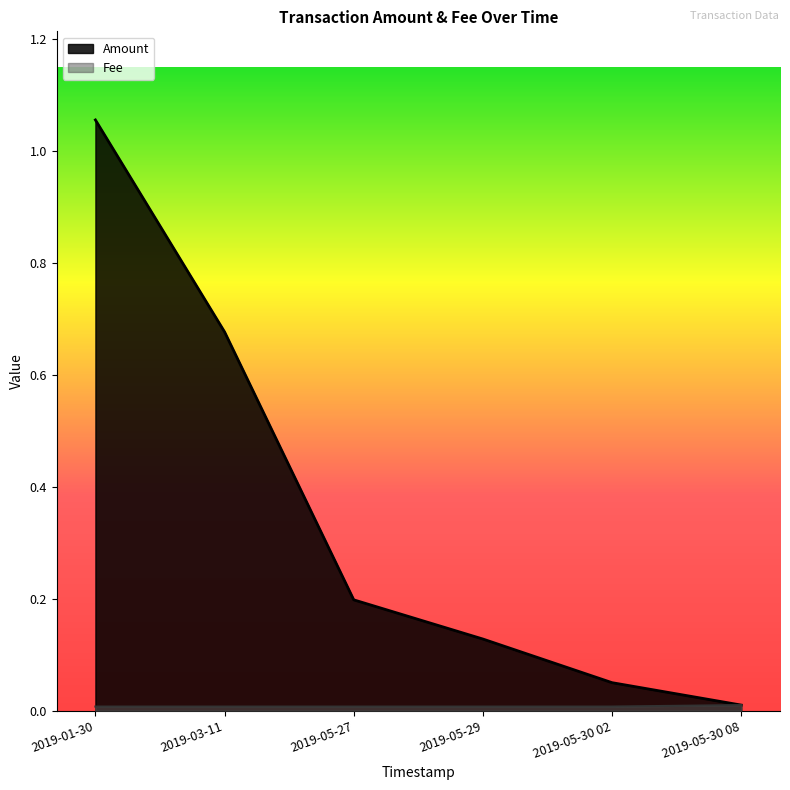

What is the value of the Amount point at the 1st from the left?

1.1